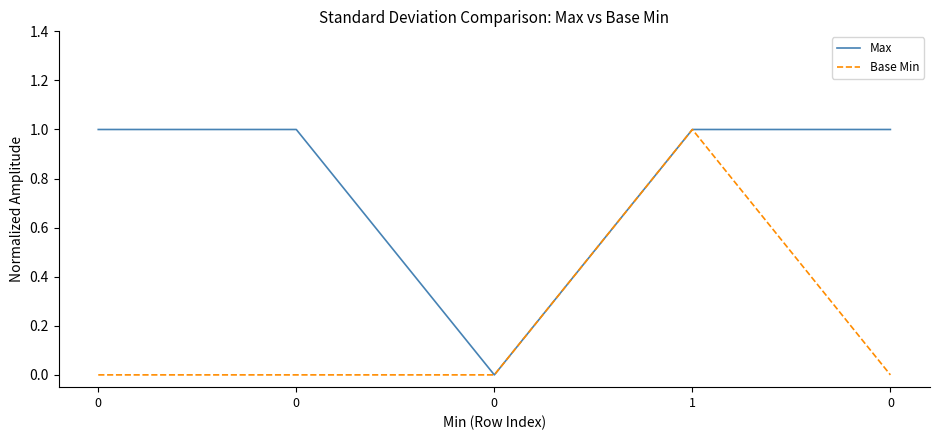

True or false: Max and Base Min cross at least once.

False